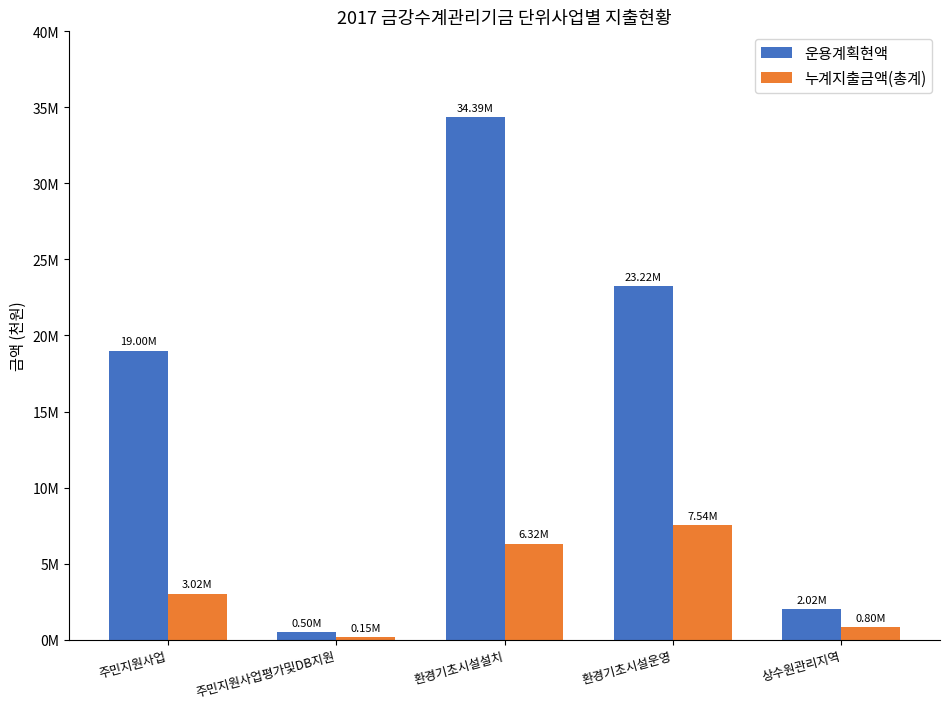

What are all the series names shown in the legend?

운용계획현액, 누계지출금액(총계)